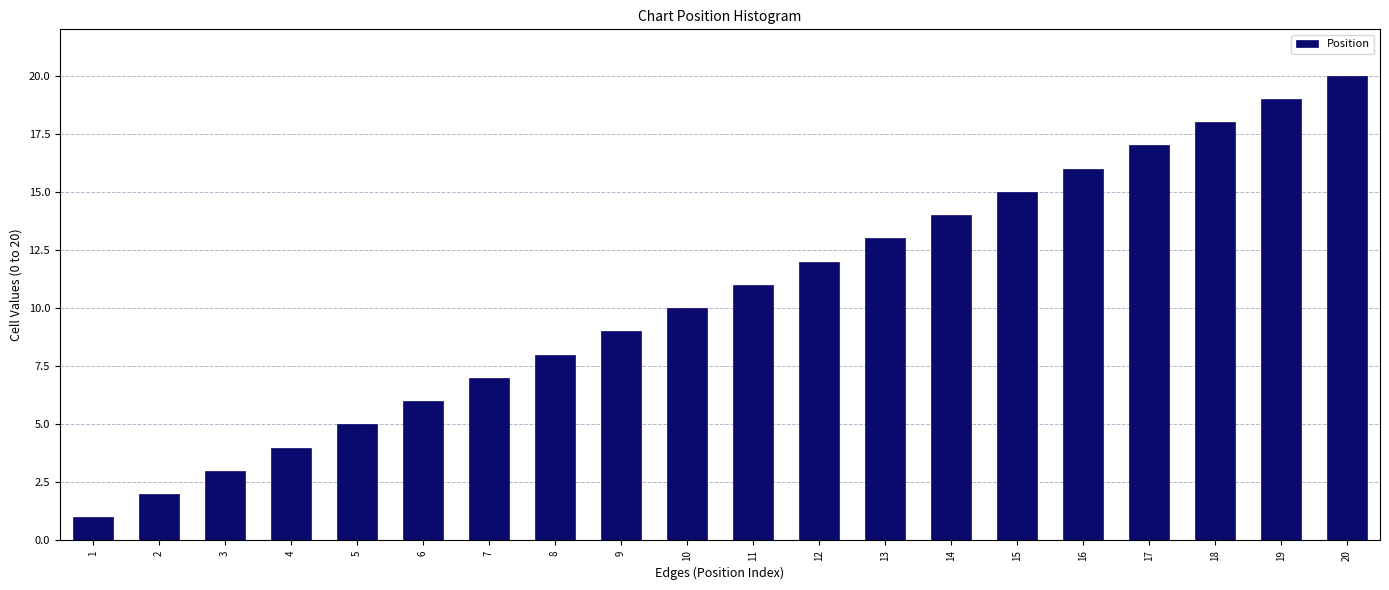

True or false: the data shows 3 at 11.

False